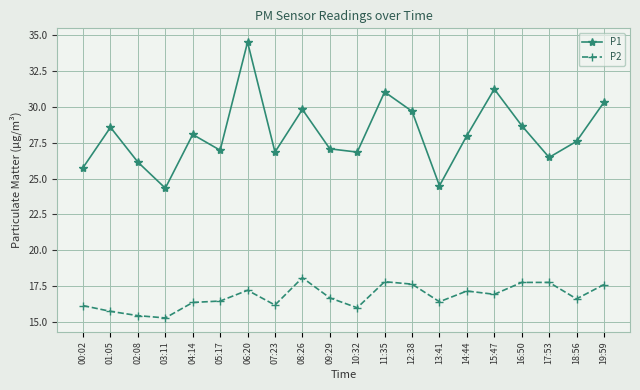

Which series has the largest total across all categories?

P1